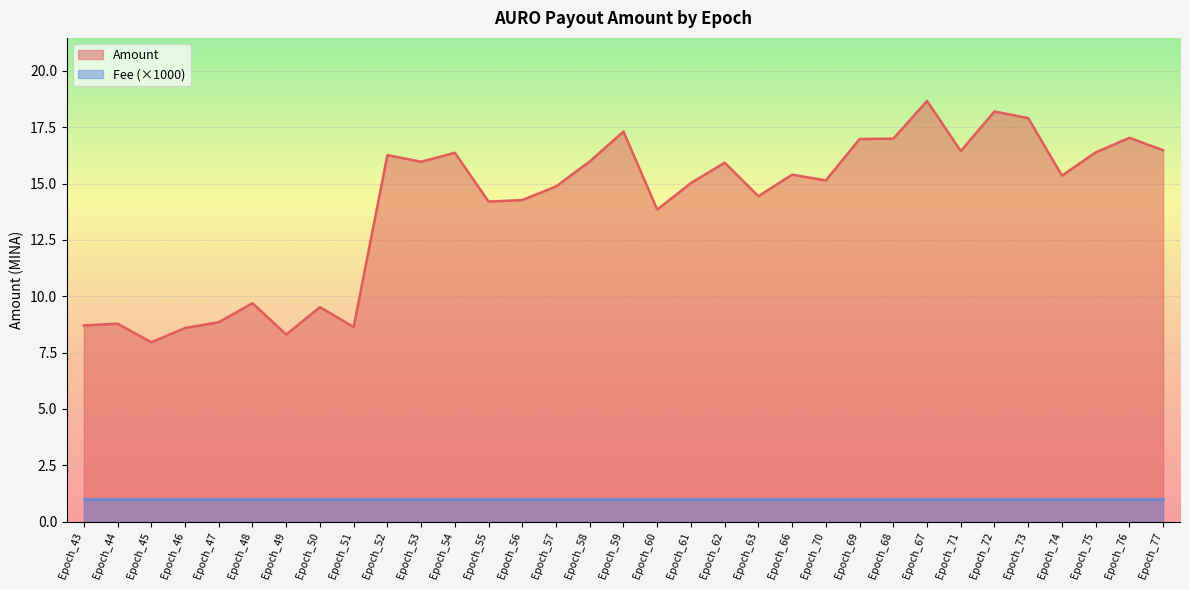

True or false: there are more than 0 points higher than both neighbors.

True